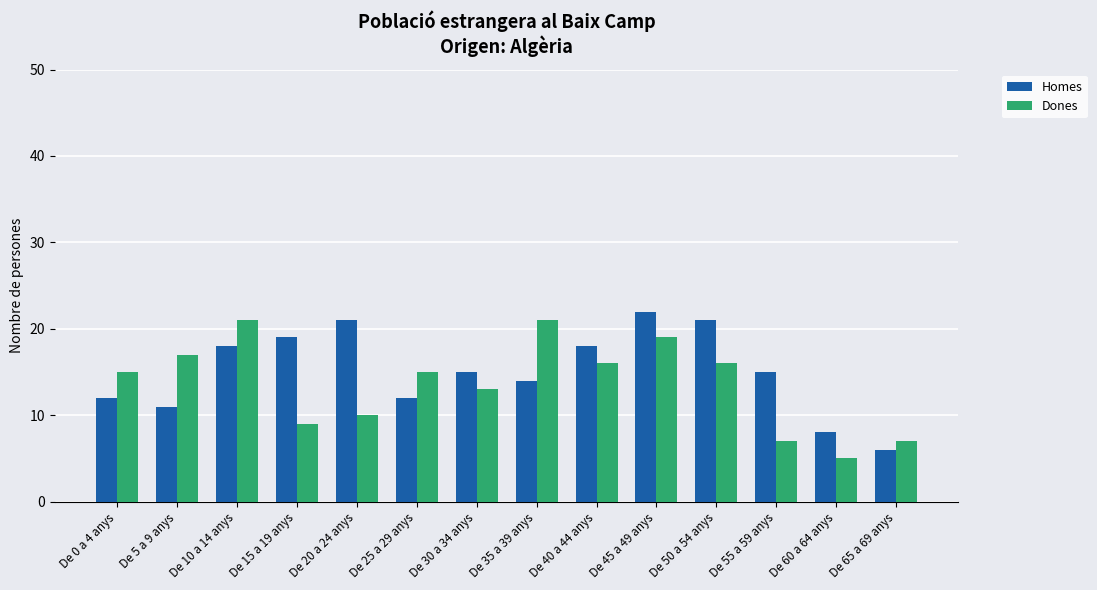

At which category is the sum across all series the highest?

De 45 a 49 anys